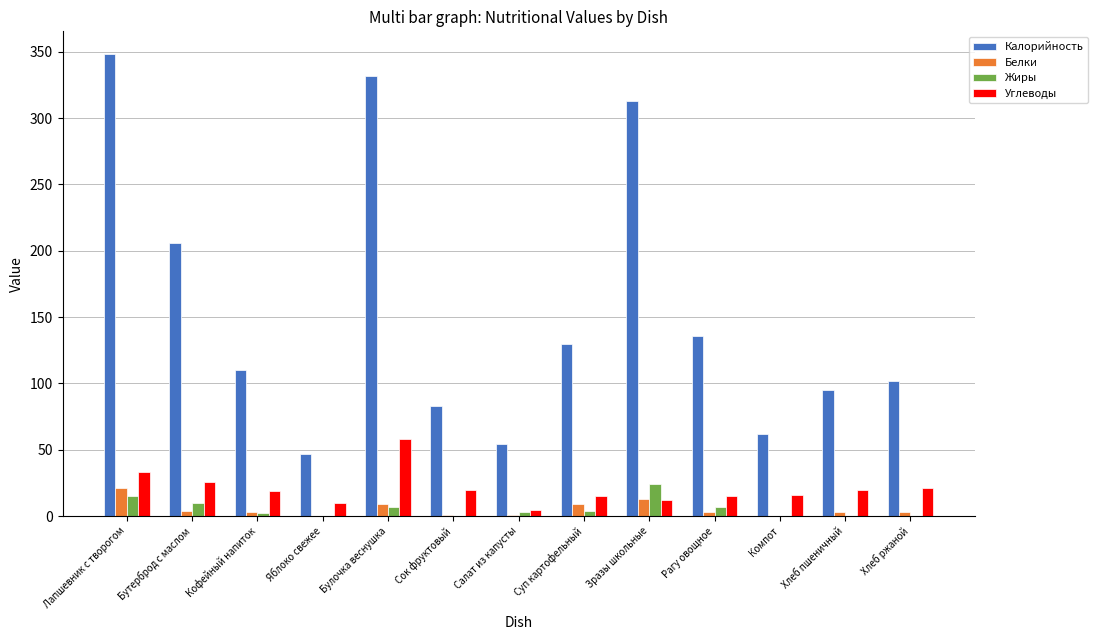

Which category has the highest value across all series?

Лапшевник с творогом